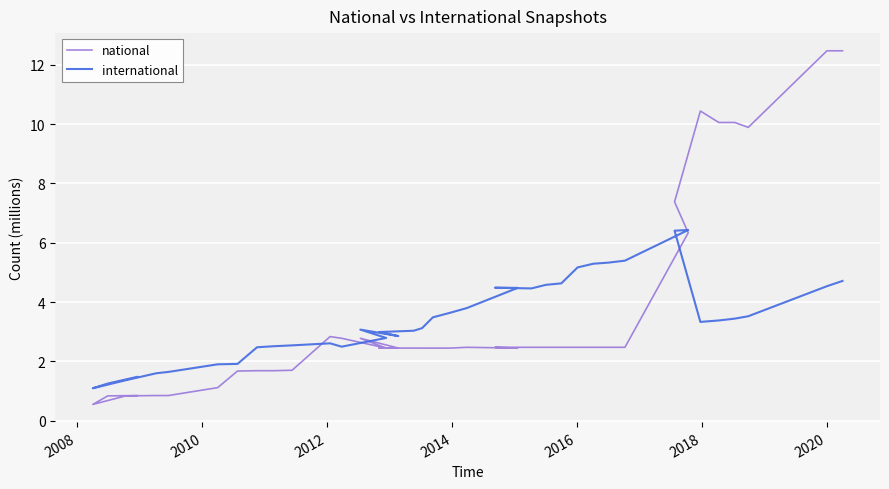

Reading right to left, transcribe all the data shown in this chart.

national: 12.5	12.5	9.9	10.1	10.1	10.4	7.4	6.3	2.5	2.5	2.5	2.5	2.5	2.5	2.5	2.5	2.4	2.5	2.4	2.4	2.4	2.4	2.4	2.4	2.8	2.4	2.8	2.8	1.7	1.7	1.7	1.7	1.1	0.8	0.8	0.8	0.5	0.8	0.8
international: 4.7	4.5	3.5	3.4	3.4	3.3	6.4	6.4	5.4	5.3	5.3	5.2	4.6	4.6	4.5	4.5	4.5	3.8	3.6	3.5	3.1	3.0	3.0	2.9	3.1	2.8	2.5	2.6	2.5	2.5	2.5	1.9	1.9	1.6	1.6	1.4	1.1	1.3	1.5